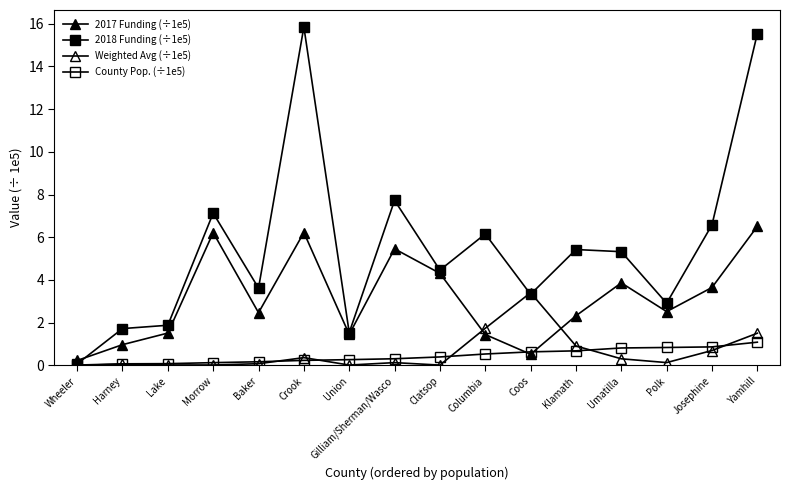

What is the label of the 6th point from the right?

Coos